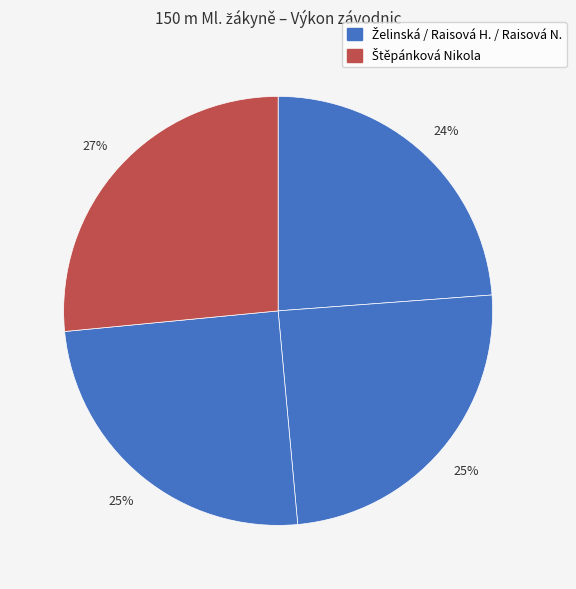

Rank the categories by value from lowest to highest.

Želinská Veronika, Raisová Helena, Raisová Natálie, Štěpánková Nikola